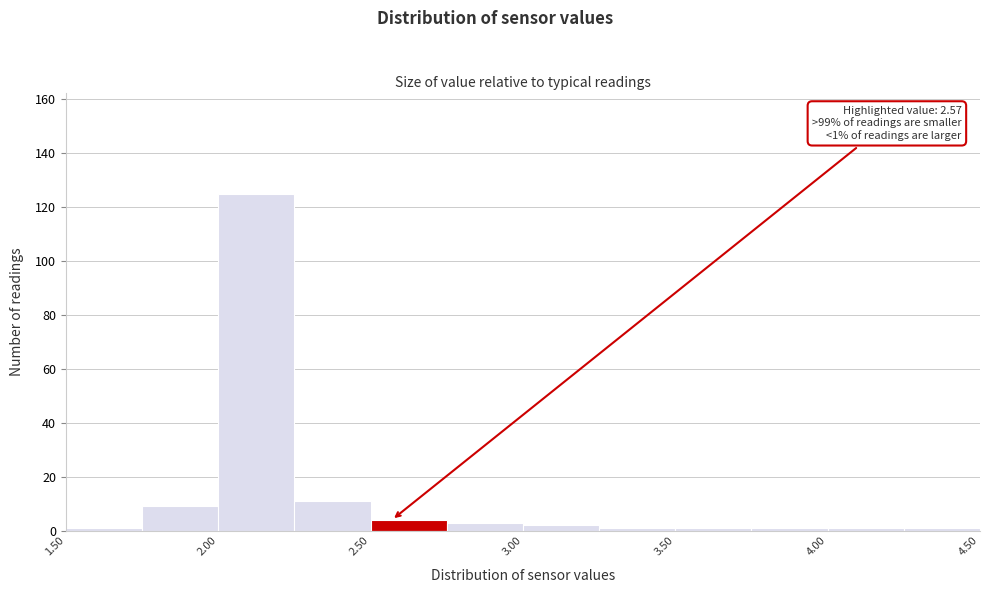

Over which range of the x-axis is the bar tallest?

2.00 to 2.25